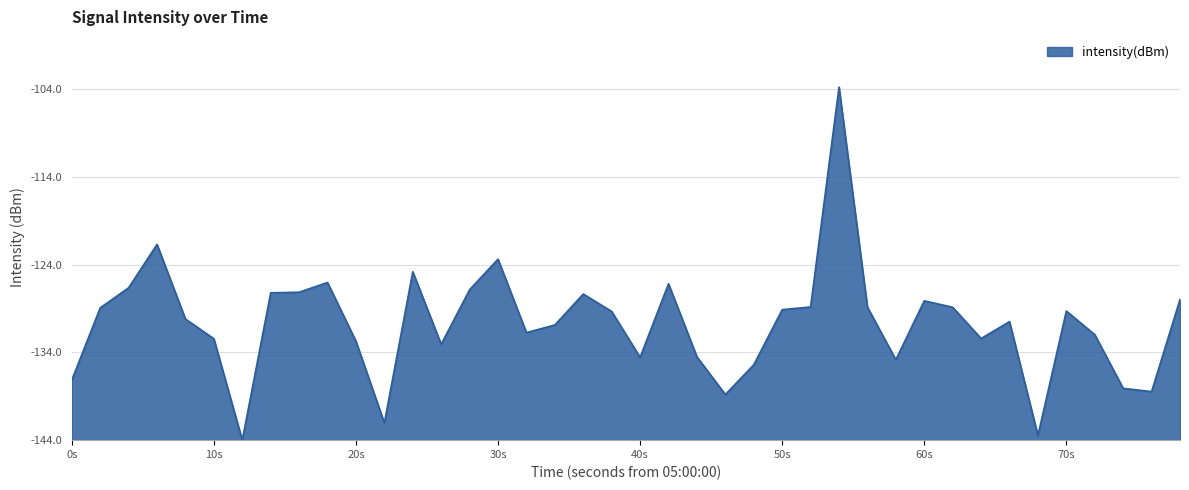

What is the sum of all values?

532.6